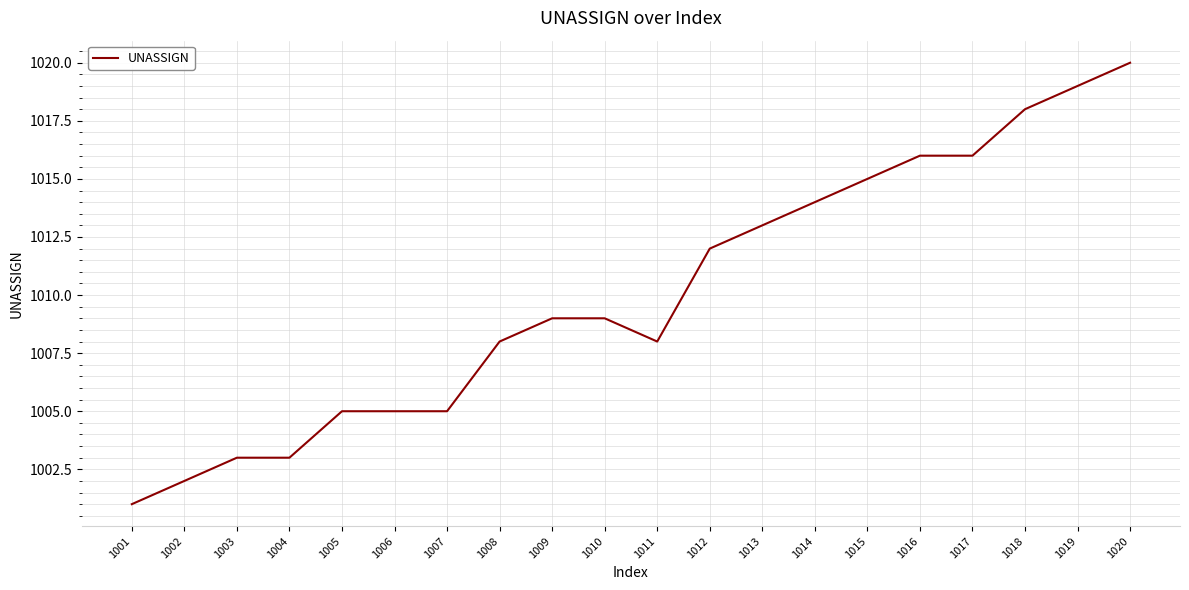

How many distinct data groups are displayed?

1